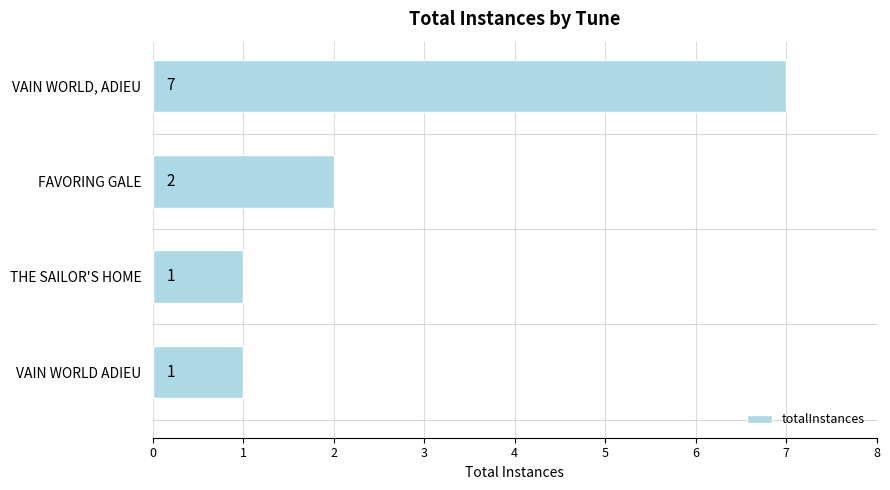

Is it true that the value at THE SAILOR'S HOME is 1?

True